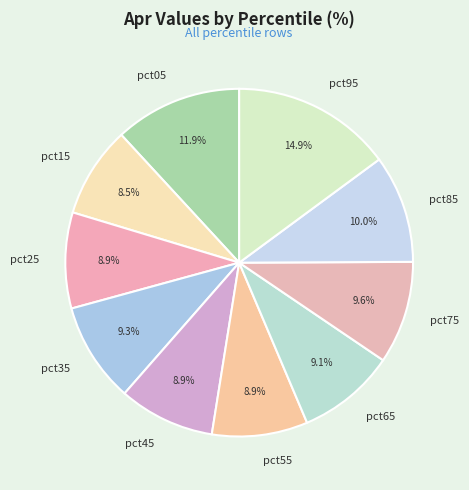

The pct85 slice represents 10% of the pie. True or false?

True